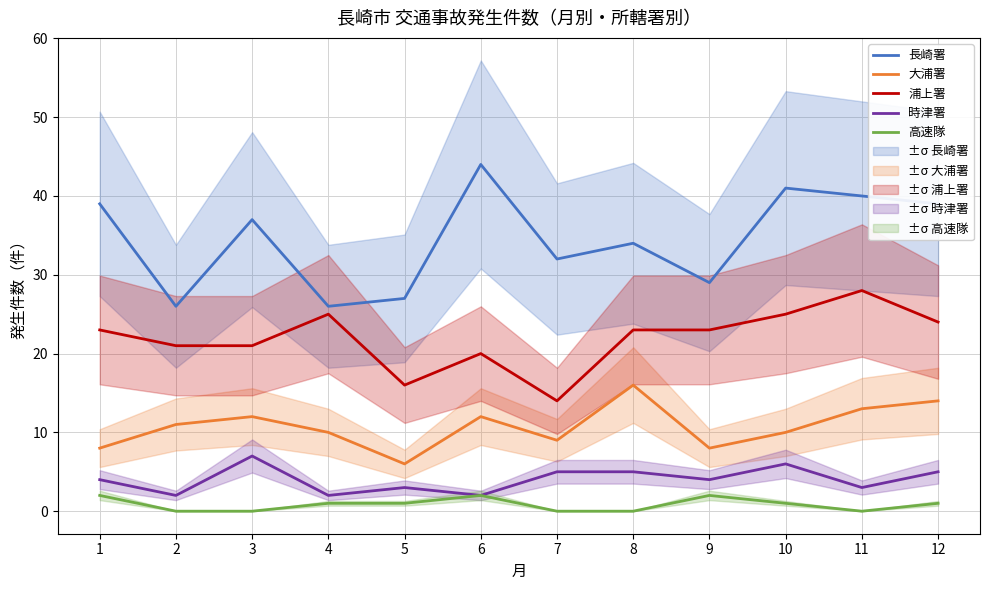

How many interior local valleys does the 高速隊 series have?

1